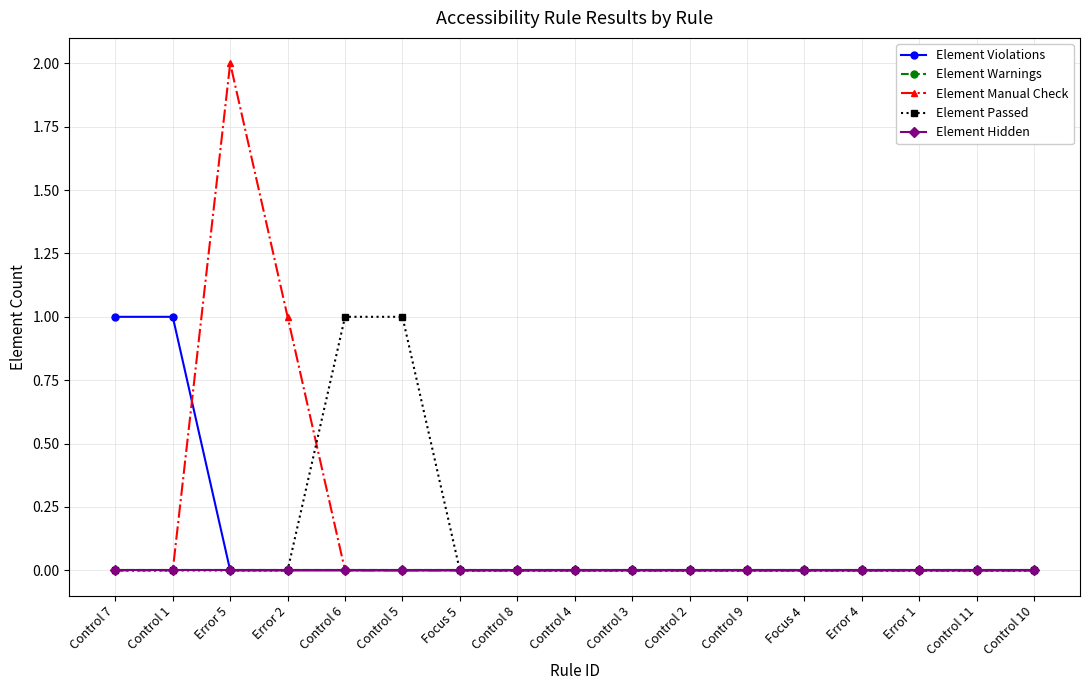

Which series ends up on top after the final intersection of Element Violations and Element Manual Check?

Element Manual Check